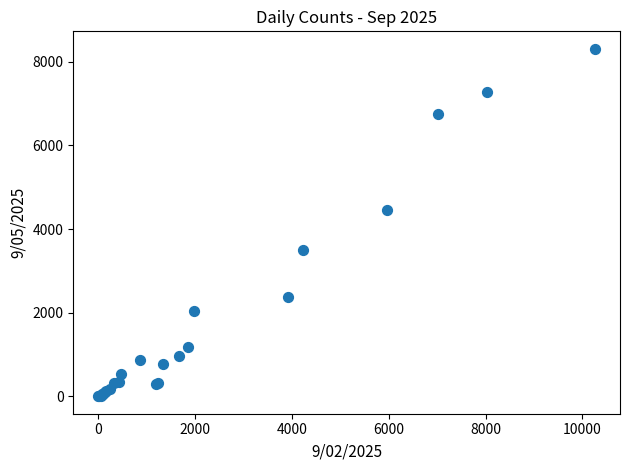

What Y value in the scatter plot is closest to 4157?

4453